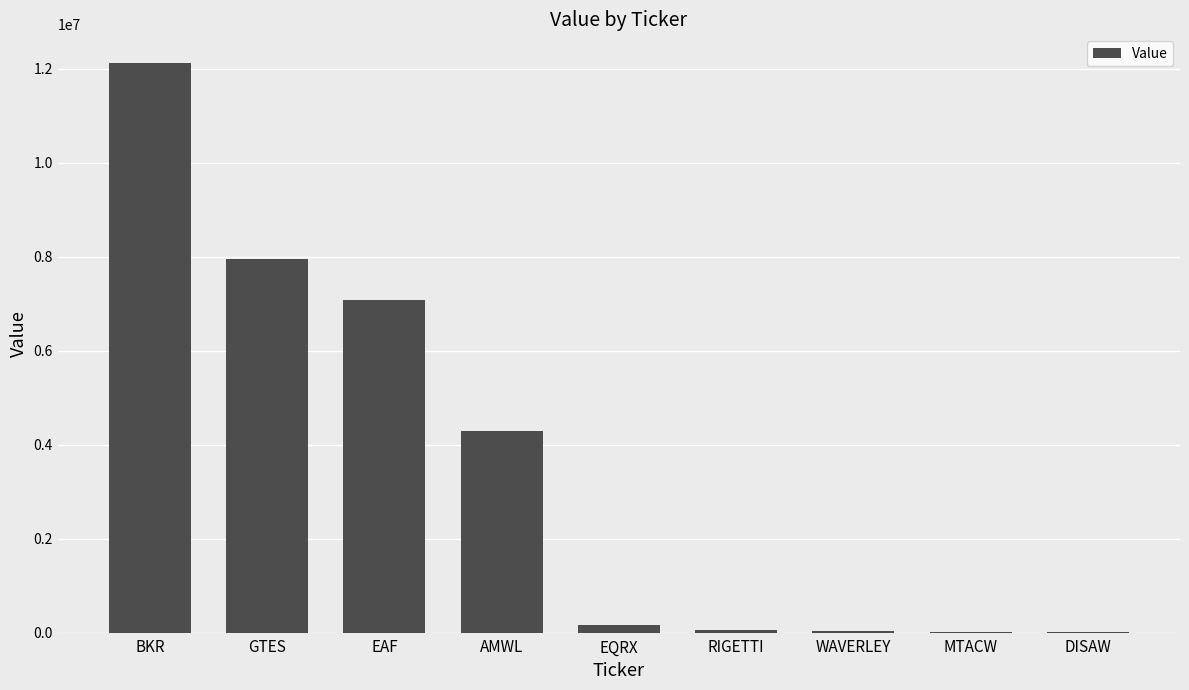

Count the number of categories in the chart.

9